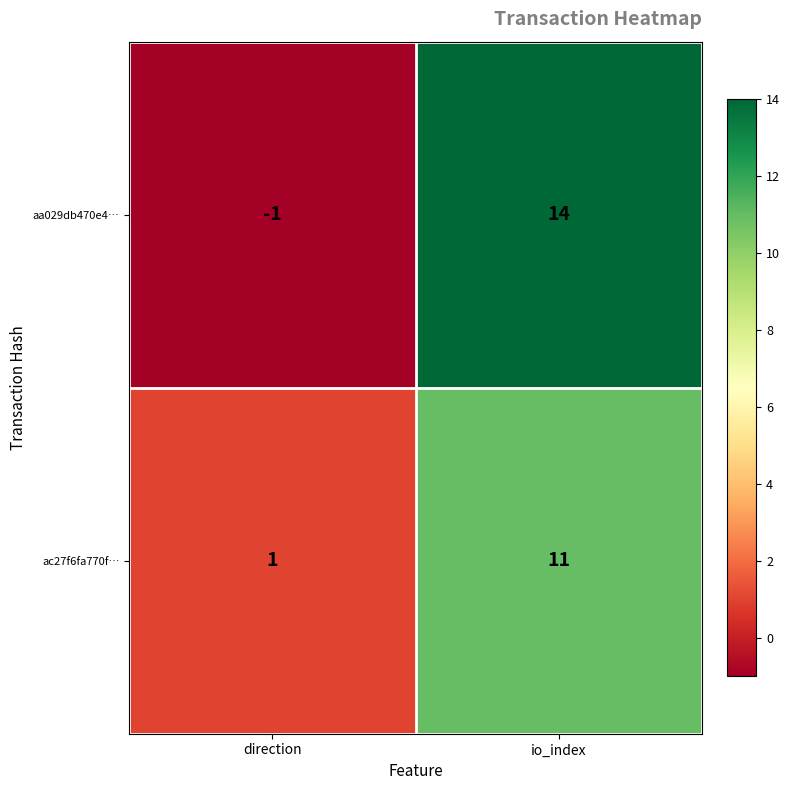

What is the total value across all series at io_index?

25